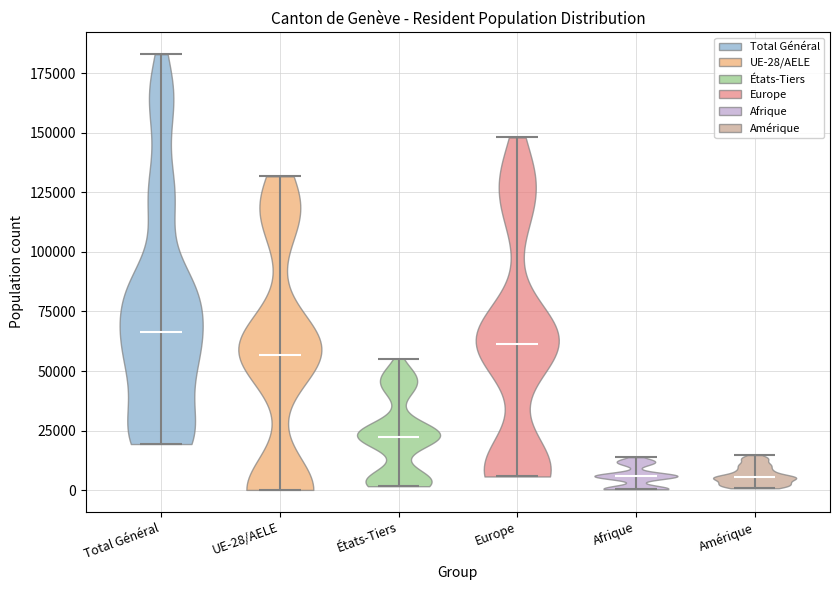

Which violin has the highest median line?

Total Général